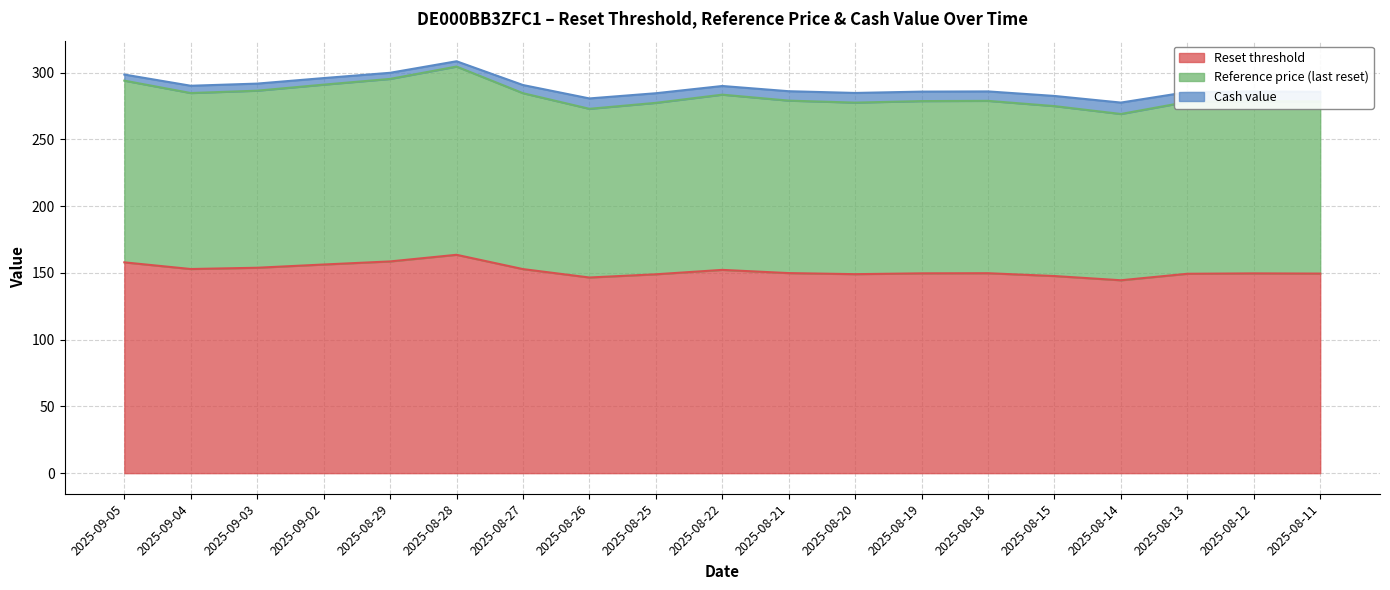

What is the label of the 8th point from the right?

2025-08-20